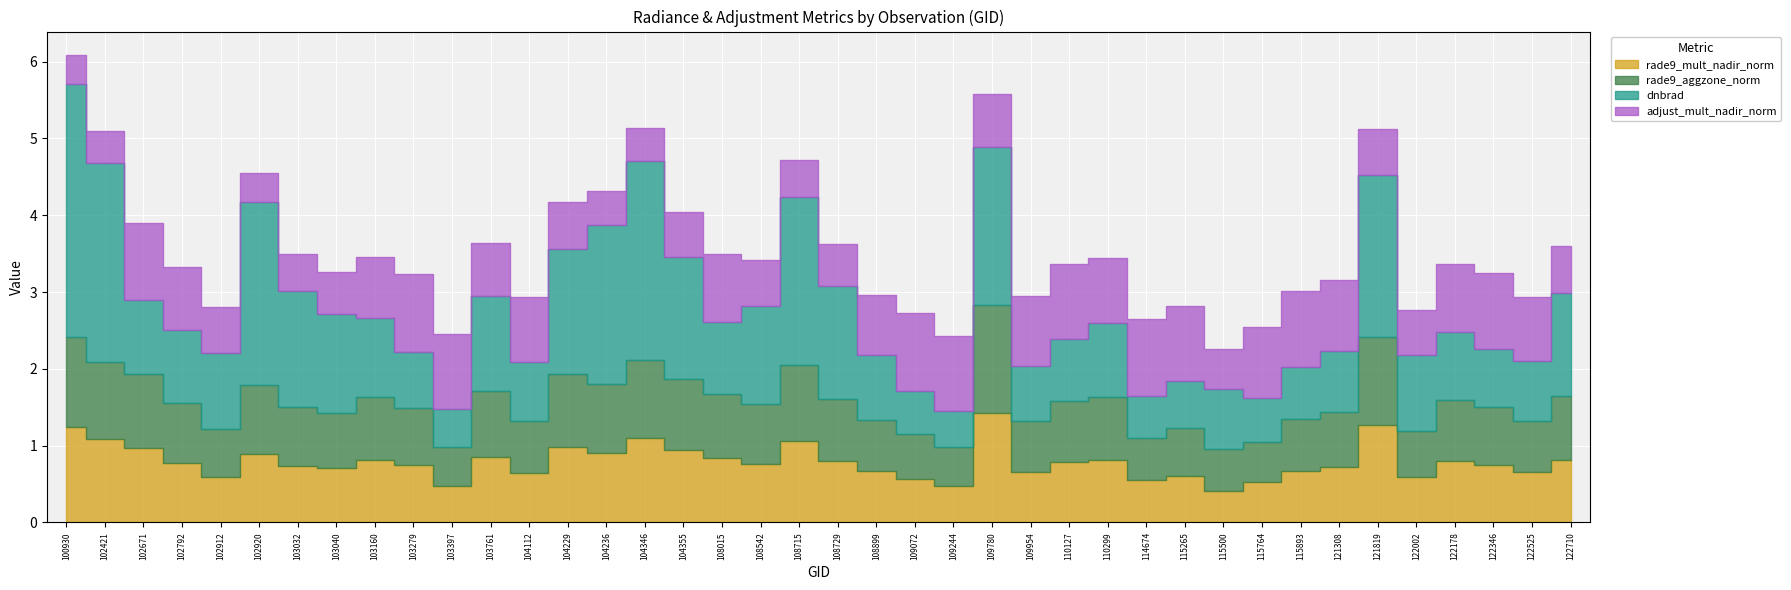

How many times do dnbrad and rade9_mult_nadir_norm cross each other?

8